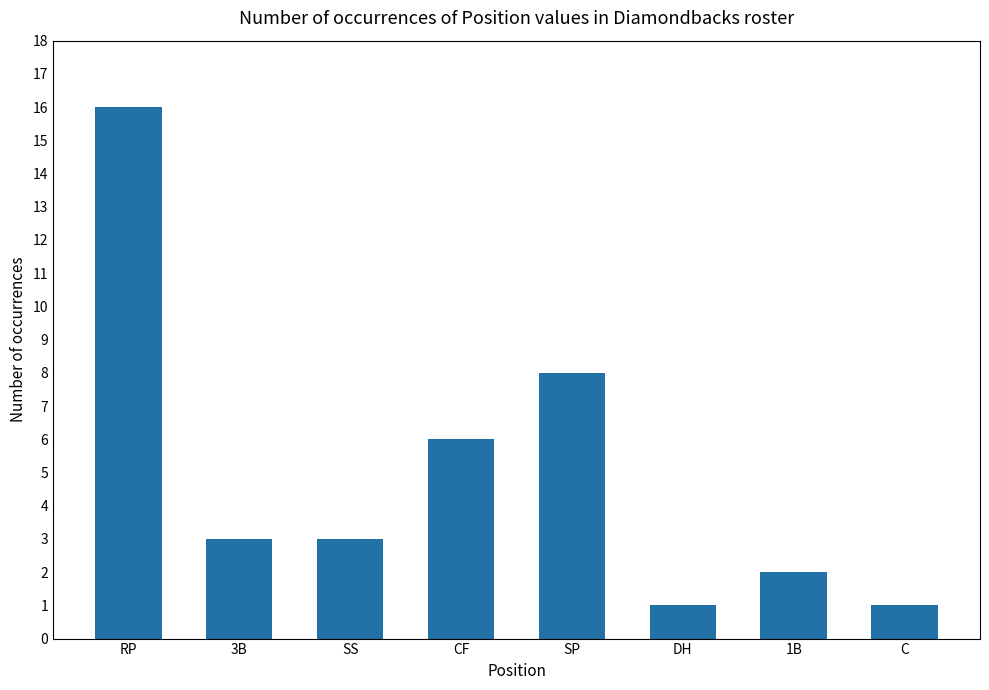

The value at 1B is 2. True or false?

True